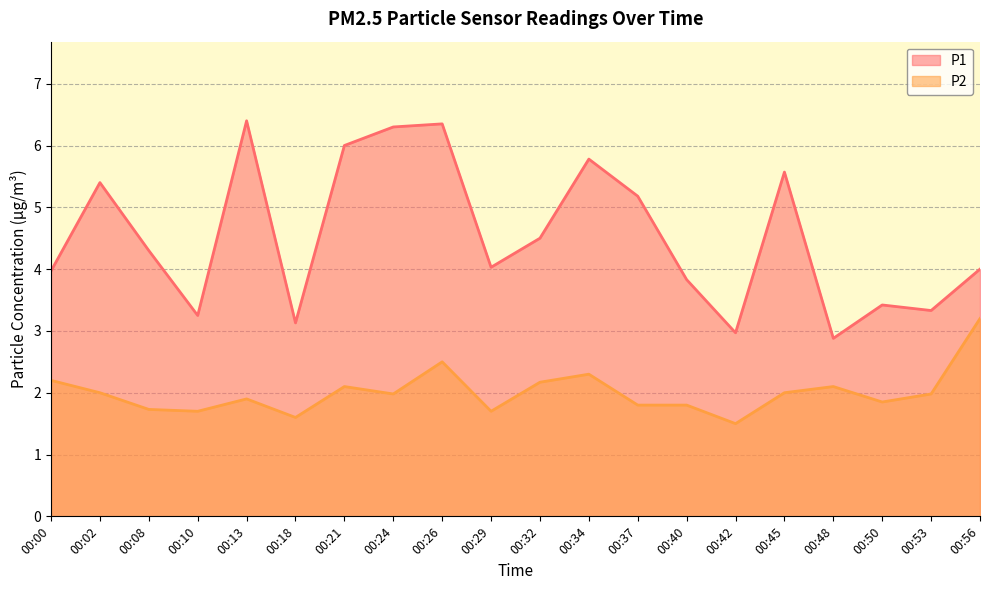

Reading right to left, extract all data points from this chart.

P1: 00:56=4.0	00:53=3.3	00:50=3.4	00:48=2.9	00:45=5.6	00:42=3.0	00:40=3.8	00:37=5.2	00:34=5.8	00:32=4.5	00:29=4.0	00:26=6.3	00:24=6.3	00:21=6.0	00:18=3.1	00:13=6.4	00:10=3.2	00:08=4.3	00:02=5.4	00:00=4.0
P2: 00:56=3.2	00:53=2.0	00:50=1.9	00:48=2.1	00:45=2.0	00:42=1.5	00:40=1.8	00:37=1.8	00:34=2.3	00:32=2.2	00:29=1.7	00:26=2.5	00:24=2.0	00:21=2.1	00:18=1.6	00:13=1.9	00:10=1.7	00:08=1.7	00:02=2.0	00:00=2.2